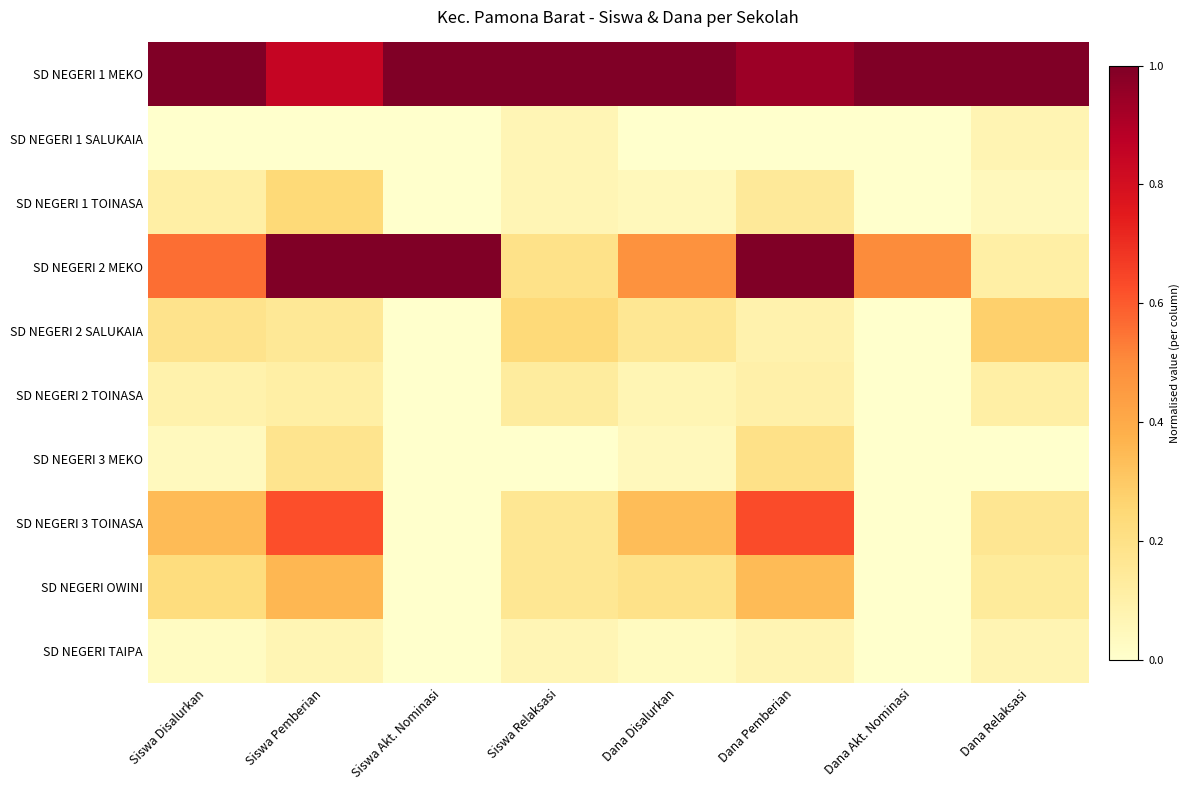

What is the total value across all series at Siswa Disalurkan?

2.6